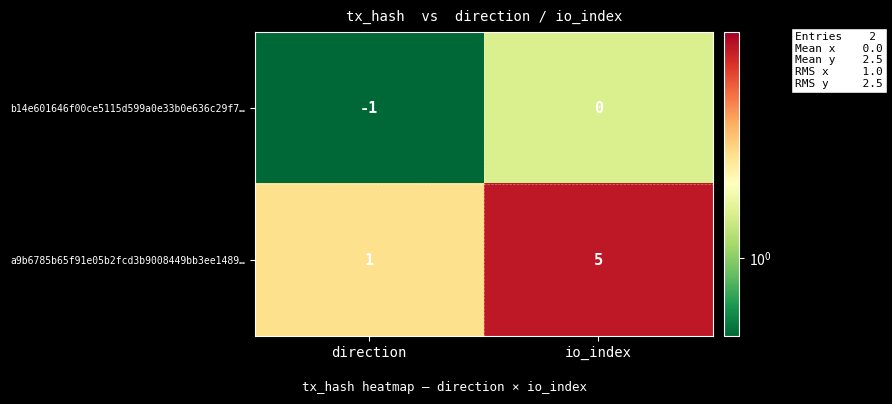

Rank the series by their average value, from highest to lowest.

a9b6785b65f91e05b2fcd3b9008449bb3ee1489…, b14e601646f00ce5115d599a0e33b0e636c29f7…